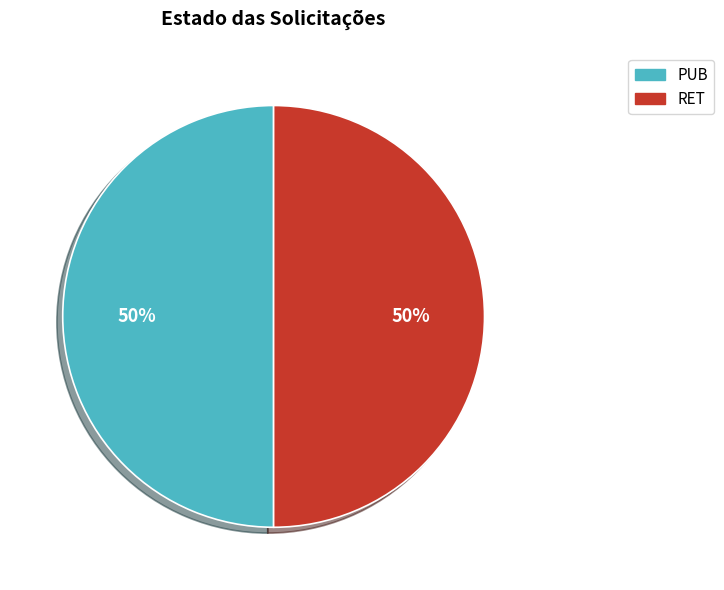

The PUB slice represents 38% of the pie. True or false?

False